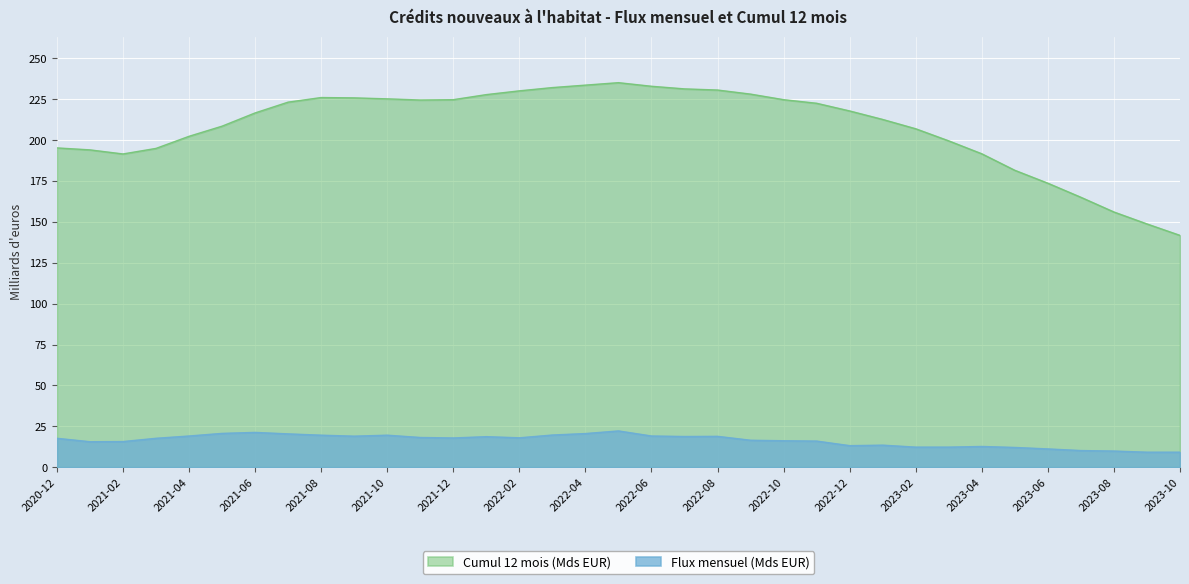

What is the sum of the Flux mensuel (Mds EUR) values at 2022-05 and 2023-03?

34.5